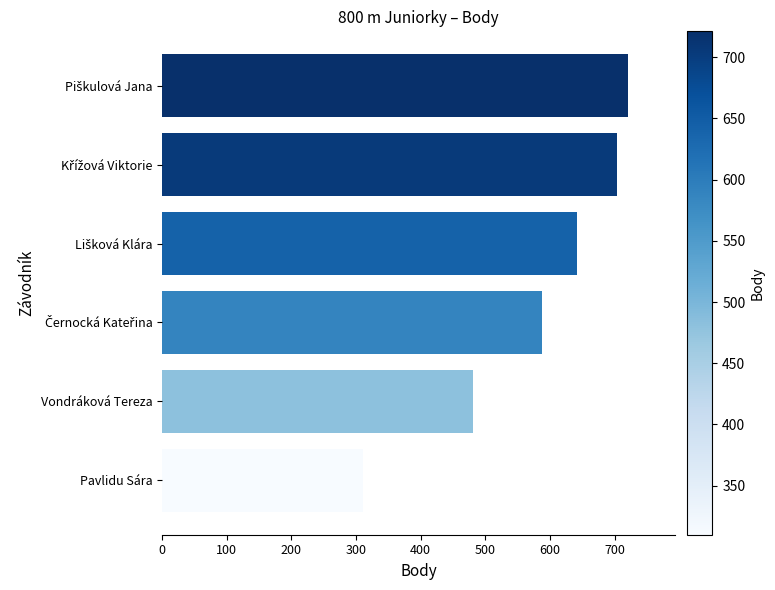

Reading bottom to top, extract all data points from this chart.

310	481	588	641	704	721